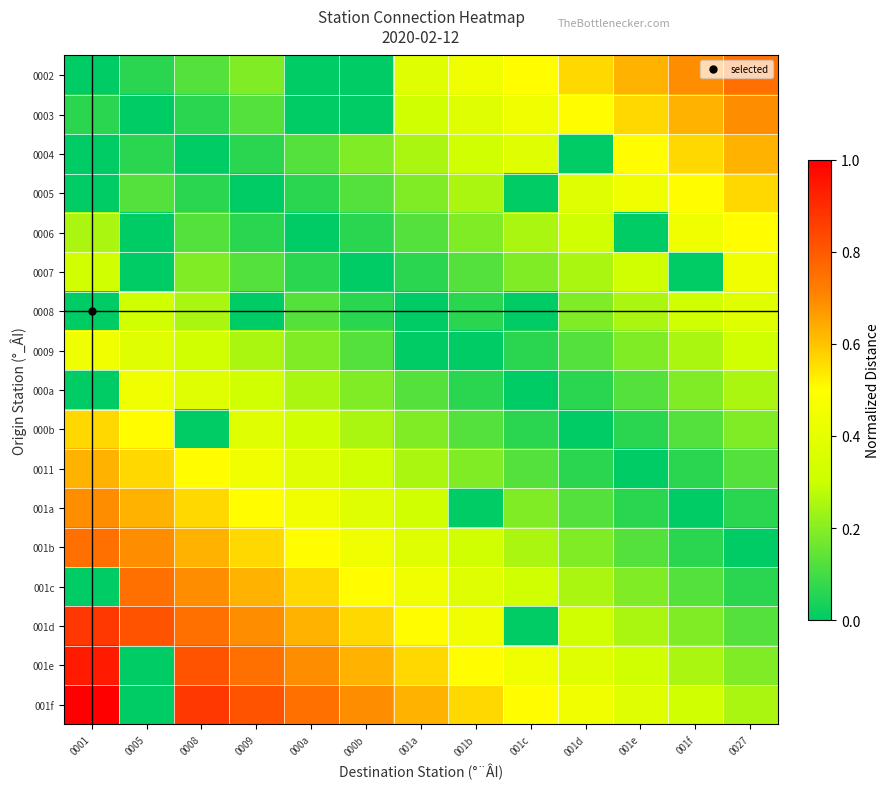

Reading left to right, list all the values displayed in this chart.

0002: 0001=0.0	0005=0.1	0008=0.1	0009=0.2	000a=0.0	000b=0.0	001a=0.4	001b=0.4	001c=0.5	001d=0.6	001e=0.6	001f=0.7	0027=0.8
0003: 0001=0.1	0005=0.0	0008=0.1	0009=0.1	000a=0.0	000b=0.0	001a=0.3	001b=0.4	001c=0.4	001d=0.5	001e=0.6	001f=0.6	0027=0.7
0004: 0001=0.0	0005=0.1	0008=0.0	0009=0.1	000a=0.1	000b=0.2	001a=0.2	001b=0.3	001c=0.4	001d=0.0	001e=0.5	001f=0.6	0027=0.6
0005: 0001=0.0	0005=0.1	0008=0.1	0009=0.0	000a=0.1	000b=0.1	001a=0.2	001b=0.2	001c=0.0	001d=0.4	001e=0.4	001f=0.5	0027=0.6
0006: 0001=0.2	0005=0.0	0008=0.1	0009=0.1	000a=0.0	000b=0.1	001a=0.1	001b=0.2	001c=0.2	001d=0.3	001e=0.0	001f=0.4	0027=0.5
0007: 0001=0.3	0005=0.0	0008=0.2	0009=0.1	000a=0.1	000b=0.0	001a=0.1	001b=0.1	001c=0.2	001d=0.2	001e=0.3	001f=0.0	0027=0.4
0008: 0001=0.0	0005=0.3	0008=0.2	0009=0.0	000a=0.1	000b=0.1	001a=0.0	001b=0.1	001c=0.0	001d=0.2	001e=0.2	001f=0.3	0027=0.4
0009: 0001=0.4	0005=0.4	0008=0.3	0009=0.2	000a=0.2	000b=0.1	001a=0.0	001b=0.0	001c=0.1	001d=0.1	001e=0.2	001f=0.2	0027=0.3
000a: 0001=0.0	0005=0.4	0008=0.4	0009=0.3	000a=0.2	000b=0.2	001a=0.1	001b=0.1	001c=0.0	001d=0.1	001e=0.1	001f=0.2	0027=0.2
000b: 0001=0.6	0005=0.5	0008=0.0	0009=0.4	000a=0.3	000b=0.2	001a=0.2	001b=0.1	001c=0.1	001d=0.0	001e=0.1	001f=0.1	0027=0.2
0011: 0001=0.6	0005=0.6	0008=0.5	0009=0.4	000a=0.4	000b=0.3	001a=0.2	001b=0.2	001c=0.1	001d=0.1	001e=0.0	001f=0.1	0027=0.1
001a: 0001=0.7	0005=0.6	0008=0.6	0009=0.5	000a=0.4	000b=0.4	001a=0.3	001b=0.0	001c=0.2	001d=0.1	001e=0.1	001f=0.0	0027=0.1
001b: 0001=0.8	0005=0.7	0008=0.6	0009=0.6	000a=0.5	000b=0.4	001a=0.4	001b=0.3	001c=0.2	001d=0.2	001e=0.1	001f=0.1	0027=0.0
001c: 0001=0.0	0005=0.8	0008=0.7	0009=0.6	000a=0.6	000b=0.5	001a=0.4	001b=0.4	001c=0.3	001d=0.2	001e=0.2	001f=0.1	0027=0.1
001d: 0001=0.9	0005=0.8	0008=0.8	0009=0.7	000a=0.6	000b=0.6	001a=0.5	001b=0.4	001c=0.0	001d=0.3	001e=0.2	001f=0.2	0027=0.1
001e: 0001=0.9	0005=0.0	0008=0.8	0009=0.8	000a=0.7	000b=0.6	001a=0.6	001b=0.5	001c=0.4	001d=0.4	001e=0.3	001f=0.2	0027=0.2
001f: 0001=1.0	0005=0.0	0008=0.9	0009=0.8	000a=0.8	000b=0.7	001a=0.6	001b=0.6	001c=0.5	001d=0.4	001e=0.4	001f=0.3	0027=0.2